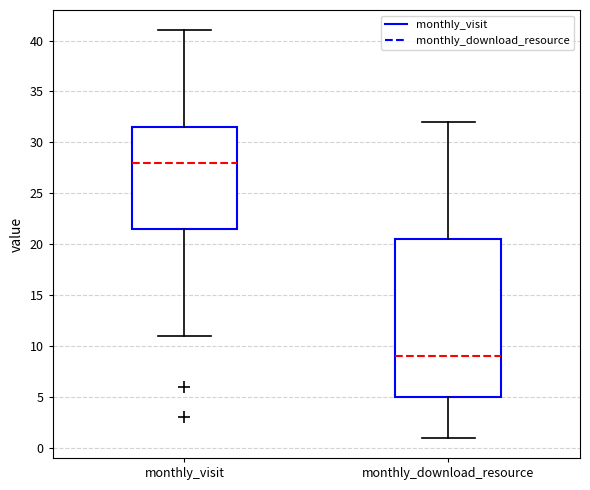

Which box's median line is the highest?

monthly_visit